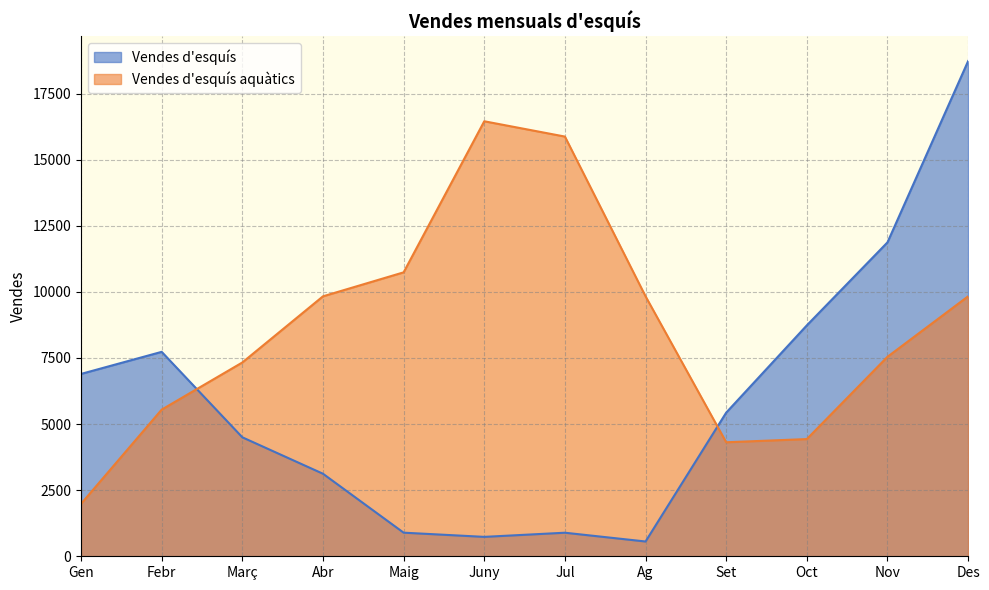

What is the smallest value displayed?

559